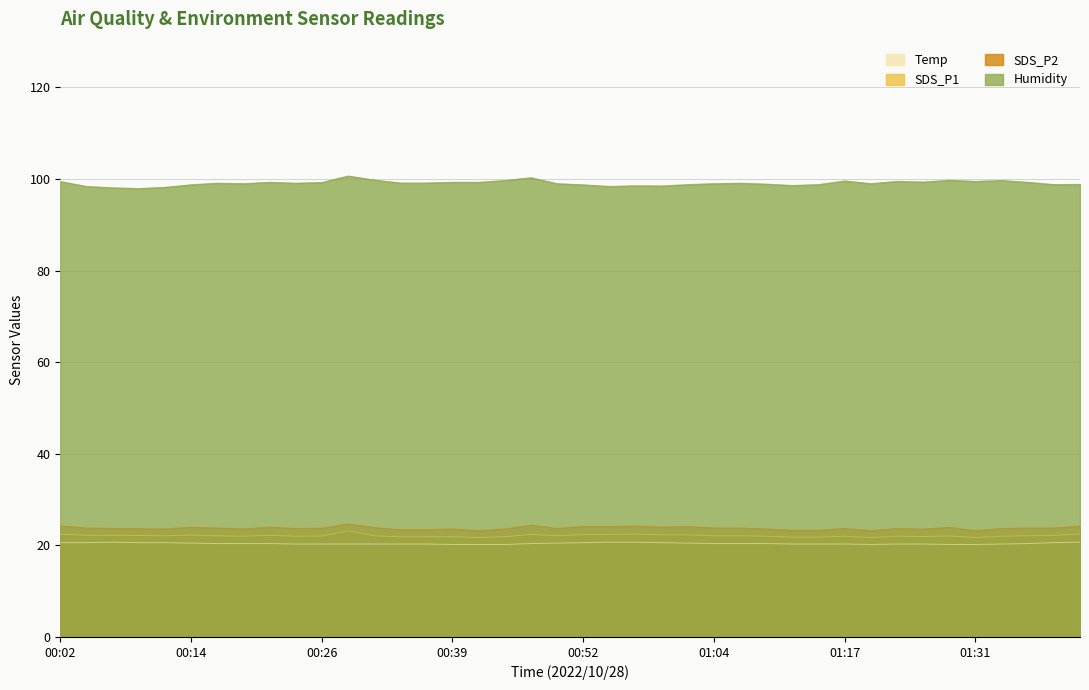

At which category is the sum across all series the highest?

00:29